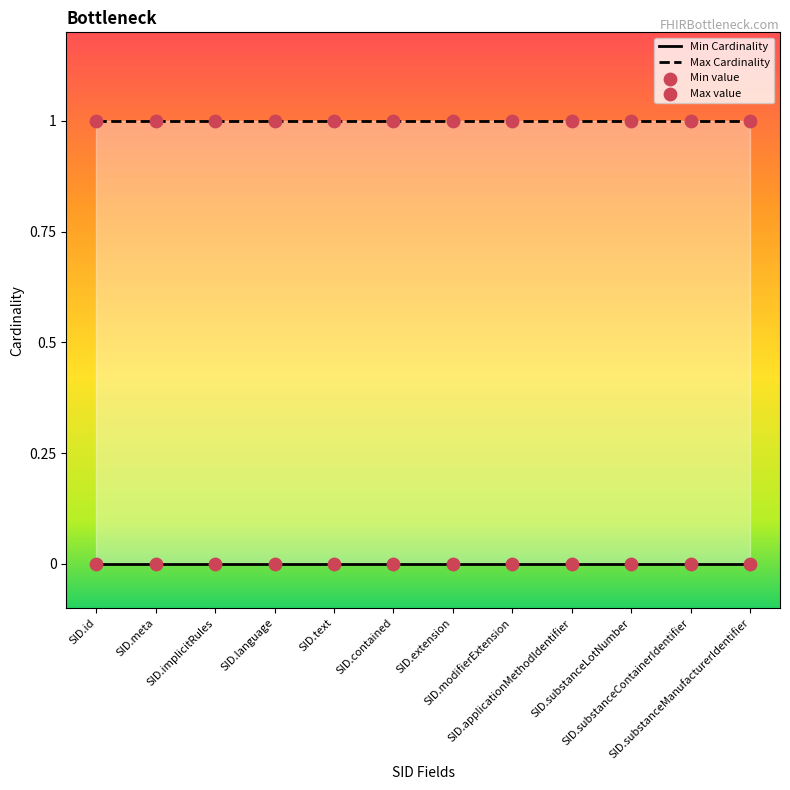

What is the total value across all series at SID.text?

1